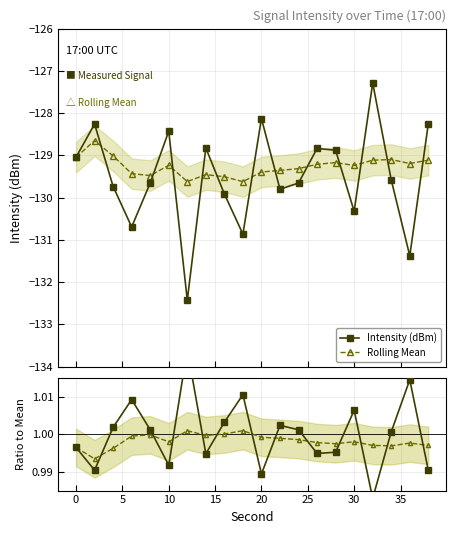

Does the chart display data point markers on the line(s)?

Yes